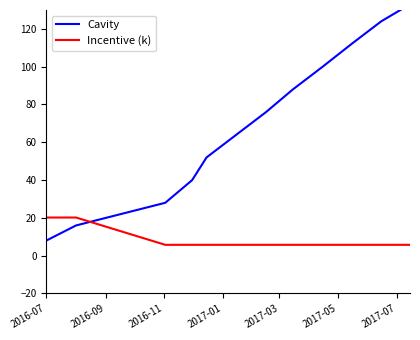

What is the maximum value for Incentive (k)?

20.2